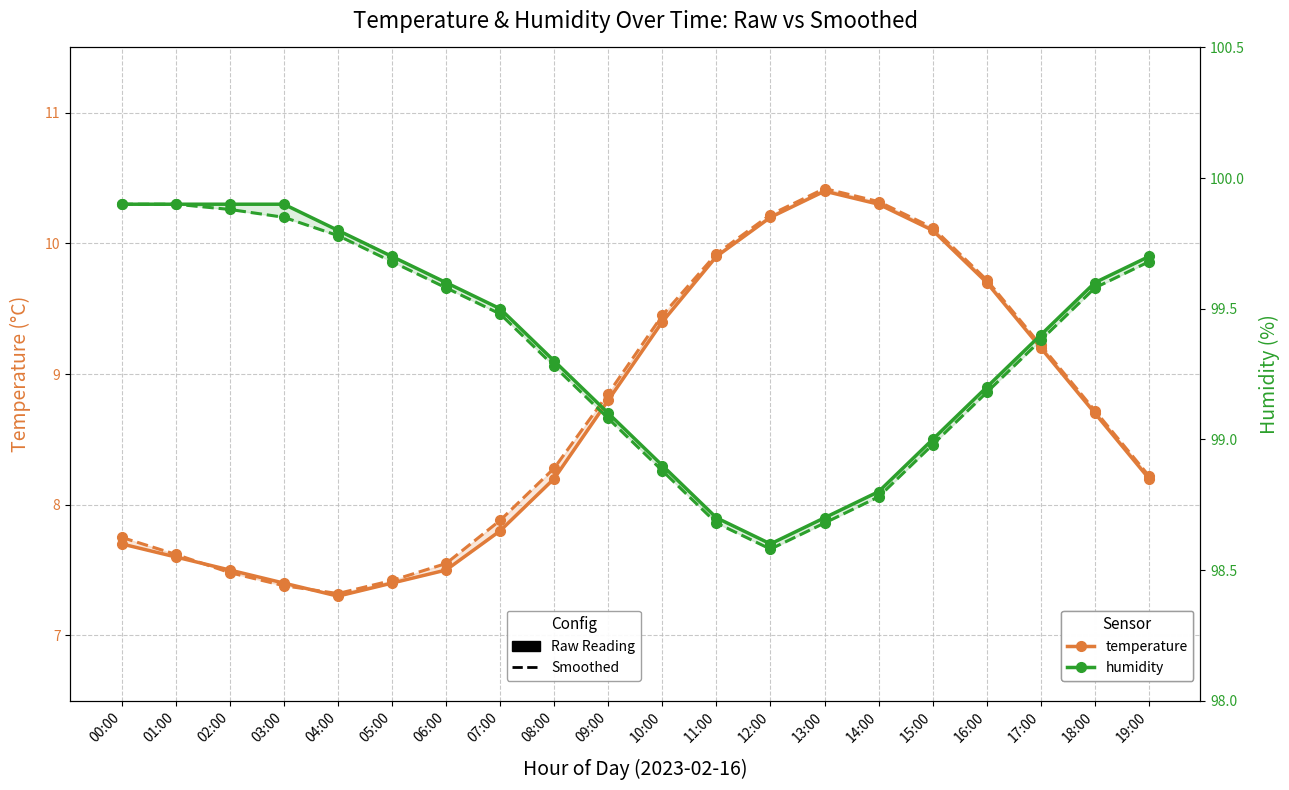

Which series has the largest total across all categories?

humidity_raw